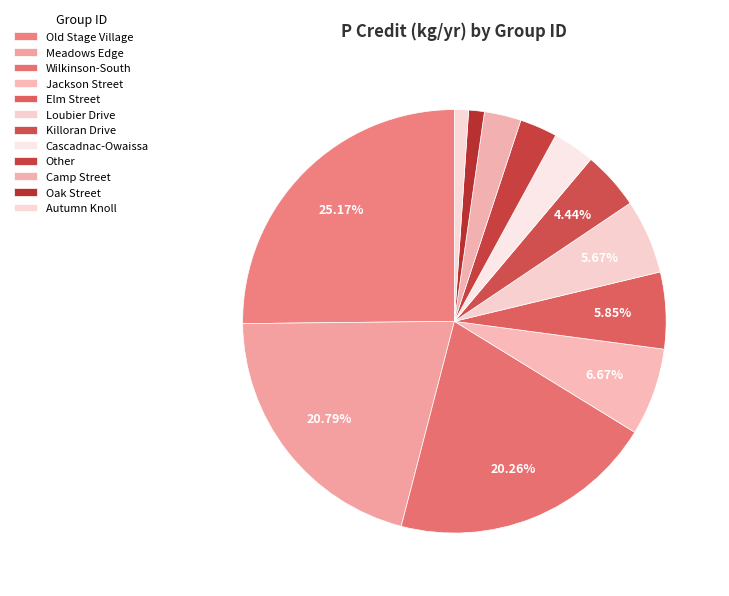

Is the sum of Oak Street and Loubier Drive greater than half?

No